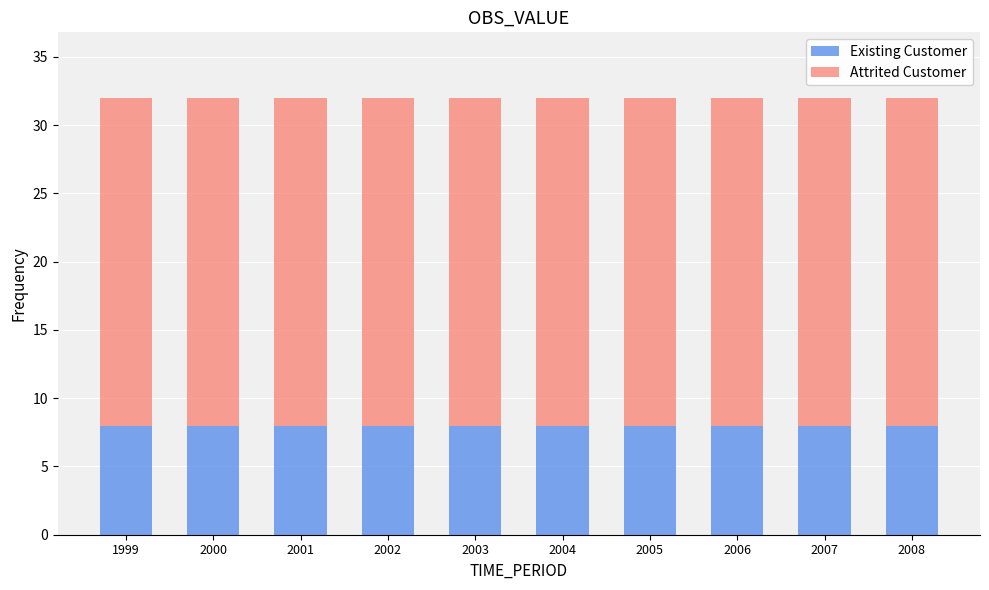

What is the sum of all Existing Customer values?

80